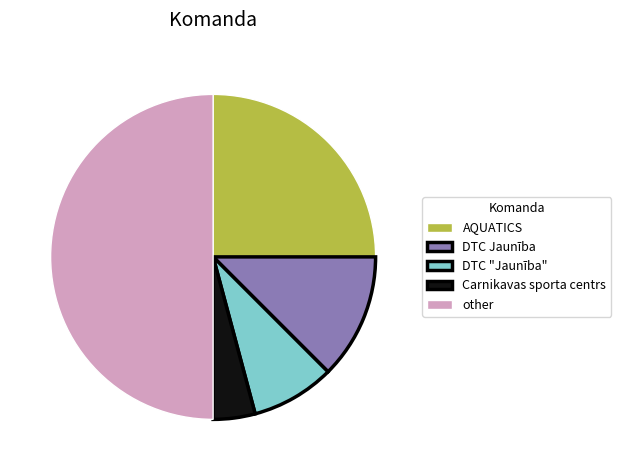

Combined, do Carnikavas sporta centrs and other account for over 50%?

Yes